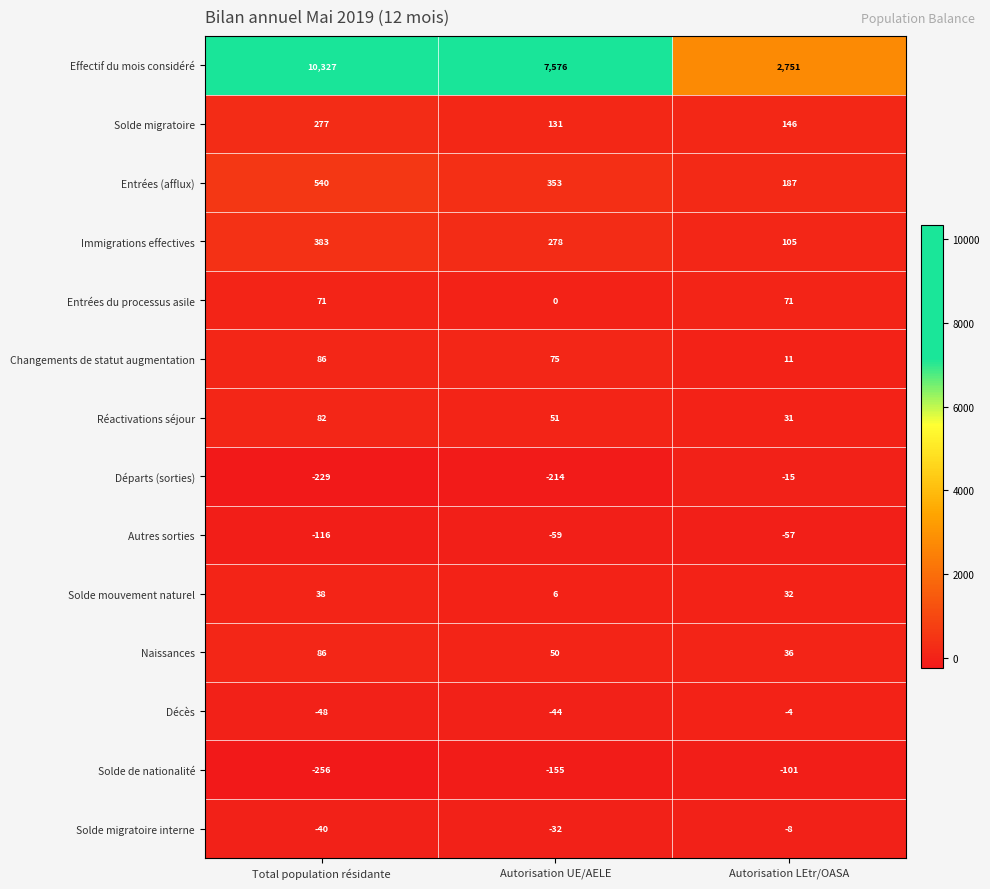

Which series has the largest range (max minus min)?

Effectif du mois considéré